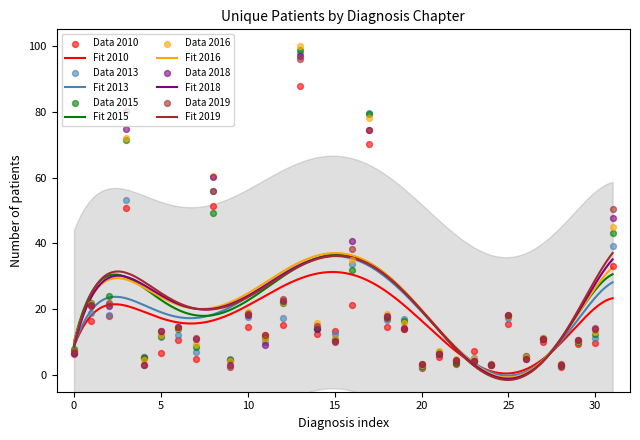

What is the maximum value for Fit 2018?

36.3